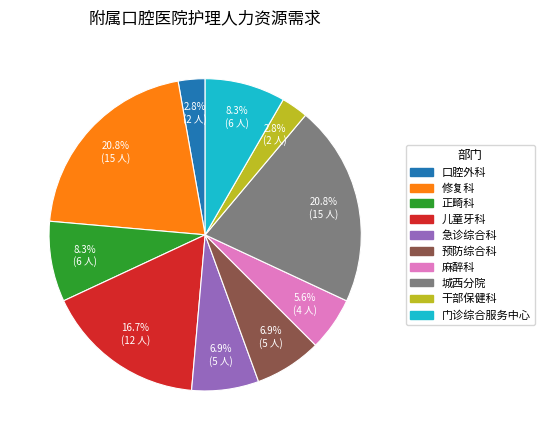

What percentage do 麻醉科 and 城西分院 together represent?

26.4%